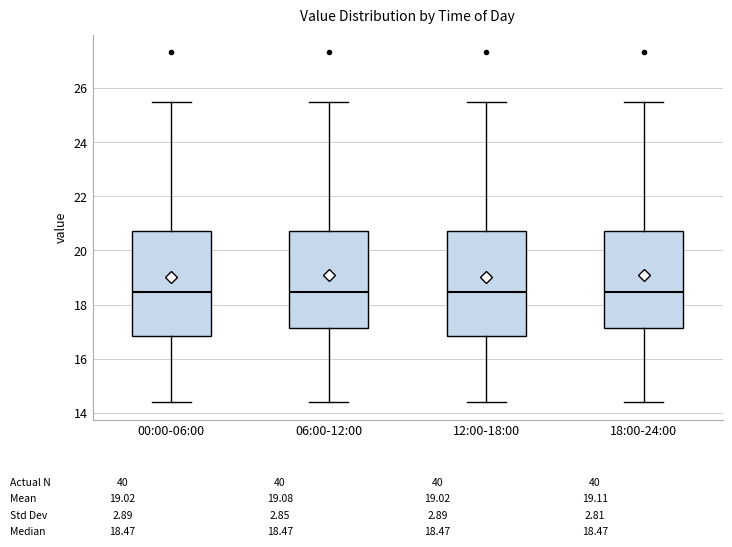

Reading left to right, read every box against the y-axis: the position of its median line, the range the box covers, and the ends of its whiskers. The values are not printed on the chart, so give them approximately, as read against the axis.

00:00-06:00: median 18.4, box 16.8 to 20.8, whiskers 14.4 to 25.6
06:00-12:00: median 18.4, box 17.2 to 20.8, whiskers 14.4 to 25.6
12:00-18:00: median 18.4, box 16.8 to 20.8, whiskers 14.4 to 25.6
18:00-24:00: median 18.4, box 17.2 to 20.8, whiskers 14.4 to 25.6